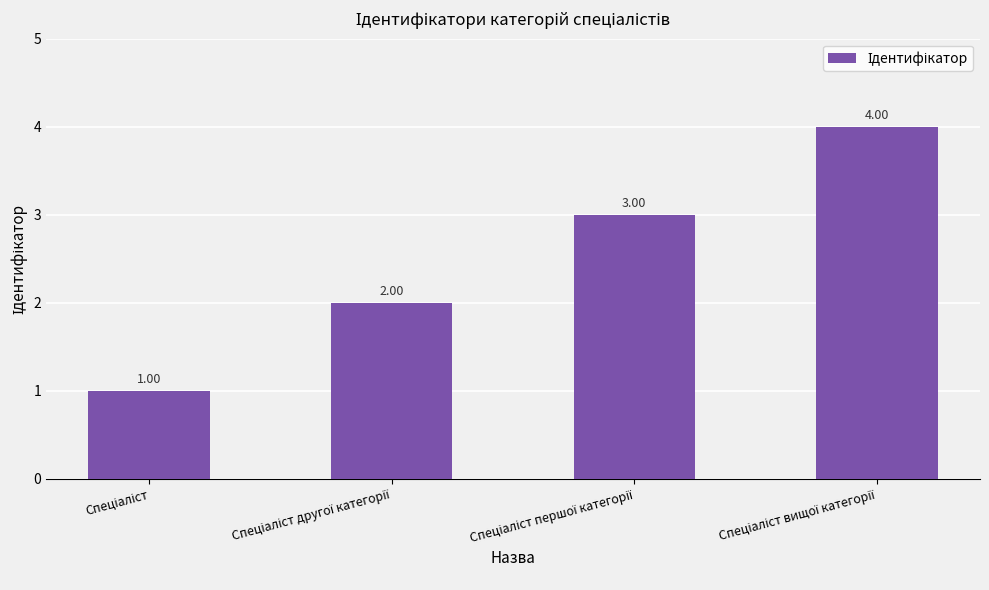

How many data points does each series have?

4